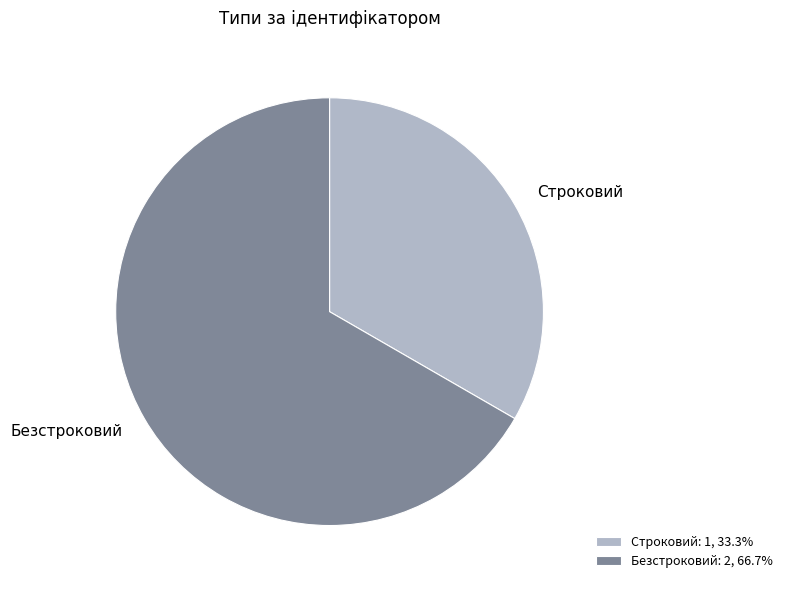

Is Безстроковий the majority of the pie?

Yes